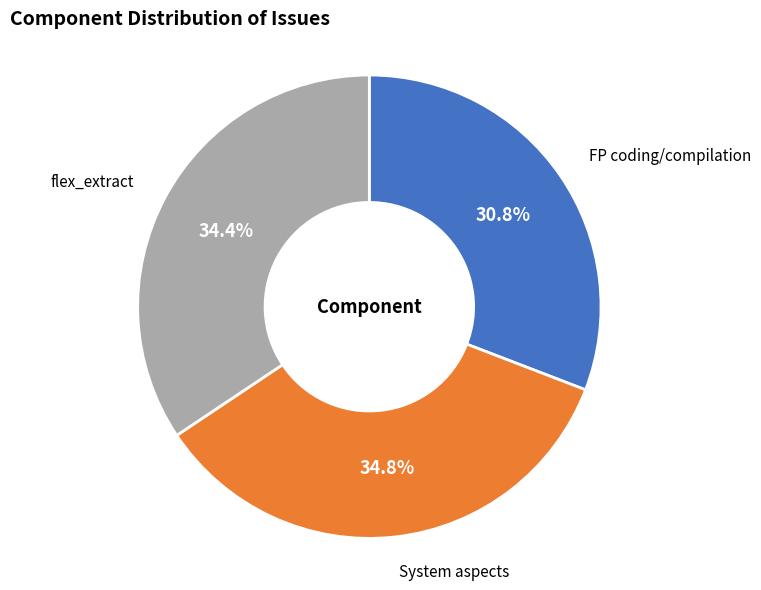

Does any single category account for the majority?

No